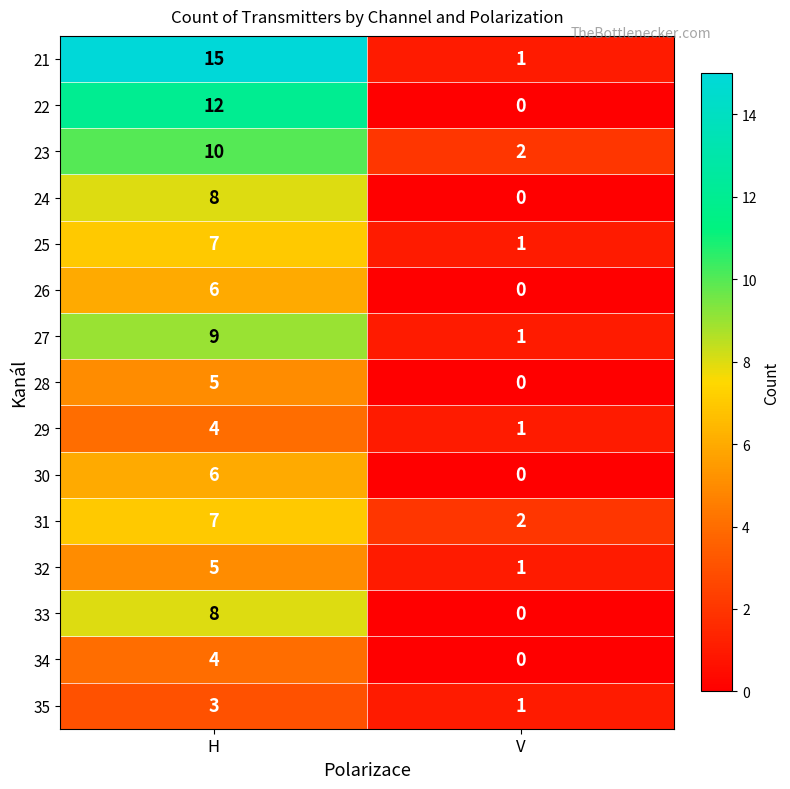

The 29 series shows 1 at V. True or false?

True